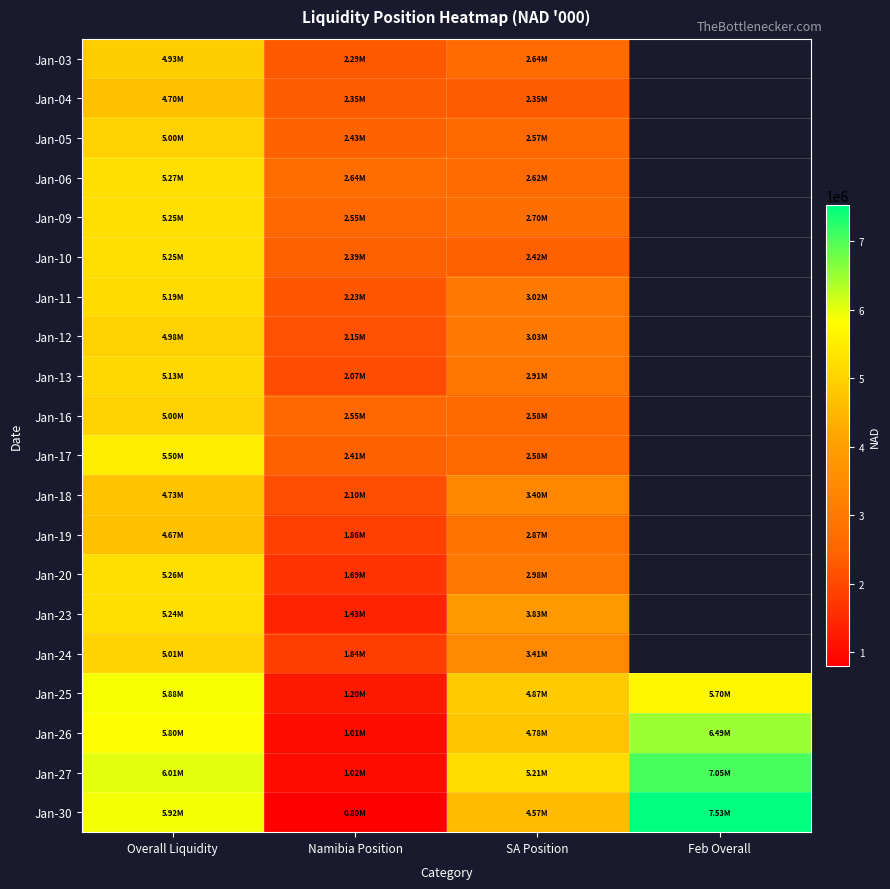

List the series in order of their peak value, highest first.

Jan-30, Jan-27, Jan-26, Jan-25, Jan-17, Jan-06, Jan-20, Jan-09, Jan-10, Jan-23, Jan-11, Jan-13, Jan-24, Jan-05, Jan-16, Jan-12, Jan-03, Jan-18, Jan-04, Jan-19